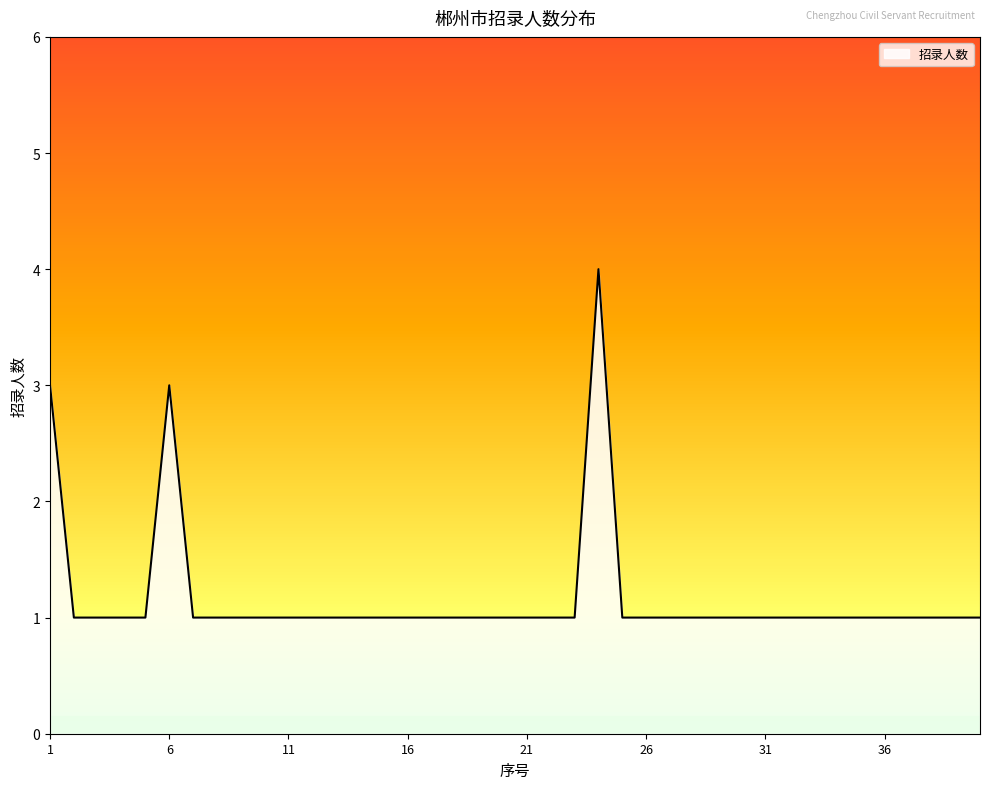

What is the greatest value displayed?

4